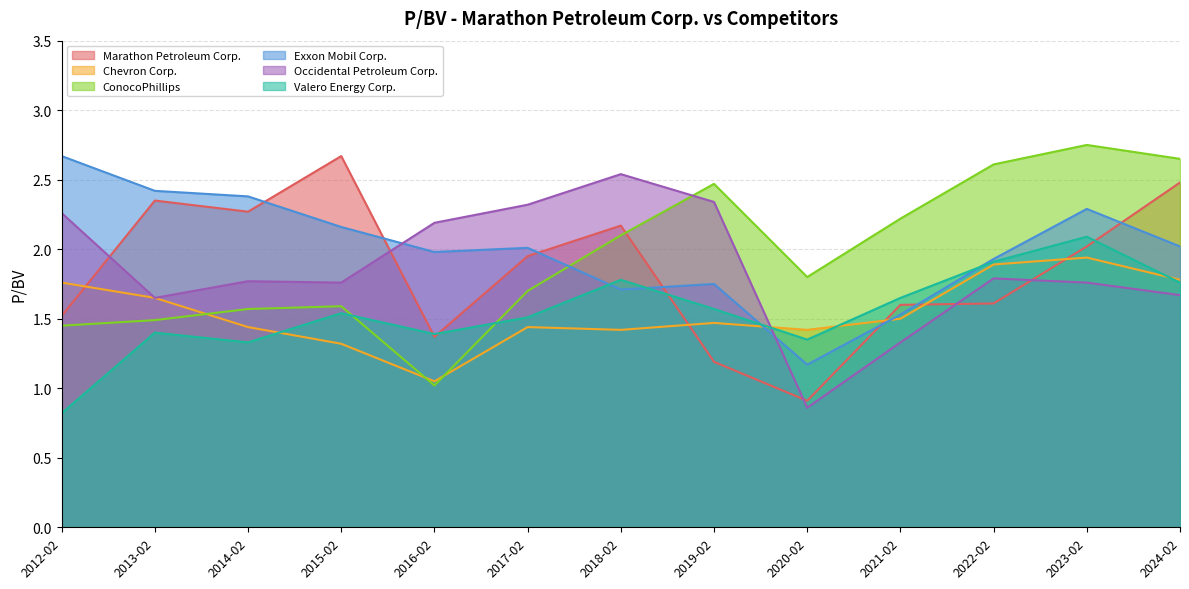

Reading left to right, list all the values displayed in this chart.

Marathon Petroleum Corp.: 2024-02=2.5	2023-02=2.0	2022-02=1.6	2021-02=1.6	2020-02=0.9	2019-02=1.2	2018-02=2.2	2017-02=1.9	2016-02=1.4	2015-02=2.7	2014-02=2.3	2013-02=2.4	2012-02=1.5
Chevron Corp.: 2024-02=1.8	2023-02=1.9	2022-02=1.9	2021-02=1.5	2020-02=1.4	2019-02=1.5	2018-02=1.4	2017-02=1.4	2016-02=1.1	2015-02=1.3	2014-02=1.4	2013-02=1.6	2012-02=1.8
ConocoPhillips: 2024-02=2.6	2023-02=2.8	2022-02=2.6	2021-02=2.2	2020-02=1.8	2019-02=2.5	2018-02=2.1	2017-02=1.7	2016-02=1.0	2015-02=1.6	2014-02=1.6	2013-02=1.5	2012-02=1.4
Exxon Mobil Corp.: 2024-02=2.0	2023-02=2.3	2022-02=1.9	2021-02=1.5	2020-02=1.2	2019-02=1.8	2018-02=1.7	2017-02=2.0	2016-02=2.0	2015-02=2.2	2014-02=2.4	2013-02=2.4	2012-02=2.7
Occidental Petroleum Corp.: 2024-02=1.7	2023-02=1.8	2022-02=1.8	2021-02=1.3	2020-02=0.9	2019-02=2.3	2018-02=2.5	2017-02=2.3	2016-02=2.2	2015-02=1.8	2014-02=1.8	2013-02=1.6	2012-02=2.3
Valero Energy Corp.: 2024-02=1.8	2023-02=2.1	2022-02=1.9	2021-02=1.6	2020-02=1.4	2019-02=1.6	2018-02=1.8	2017-02=1.5	2016-02=1.4	2015-02=1.5	2014-02=1.3	2013-02=1.4	2012-02=0.8